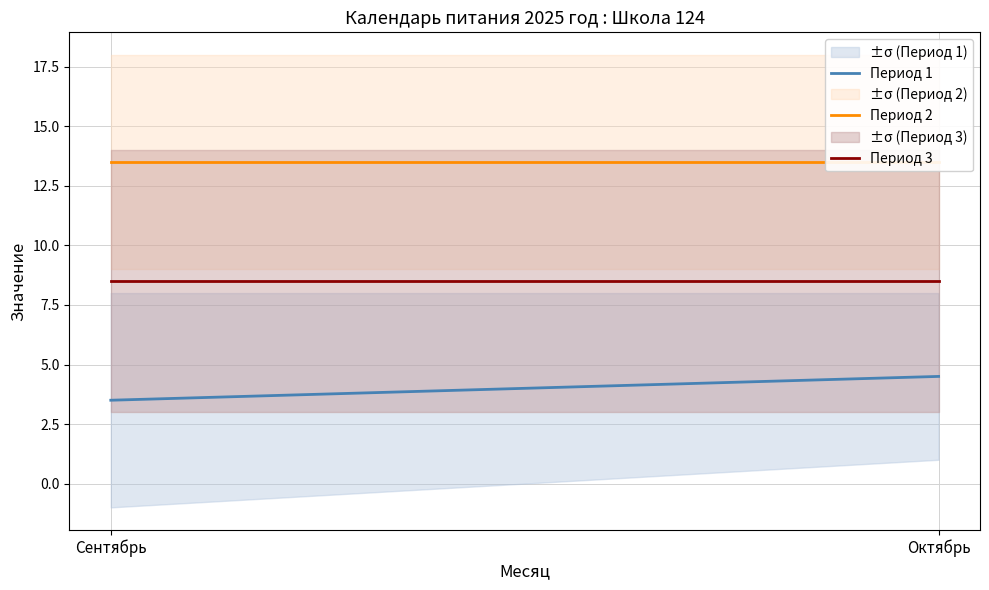

Reading left to right, list all the values displayed in this chart.

Период 1: Сентябрь=3.5	Октябрь=4.5
Период 2: Сентябрь=13.5	Октябрь=13.5
Период 3: Сентябрь=8.5	Октябрь=8.5